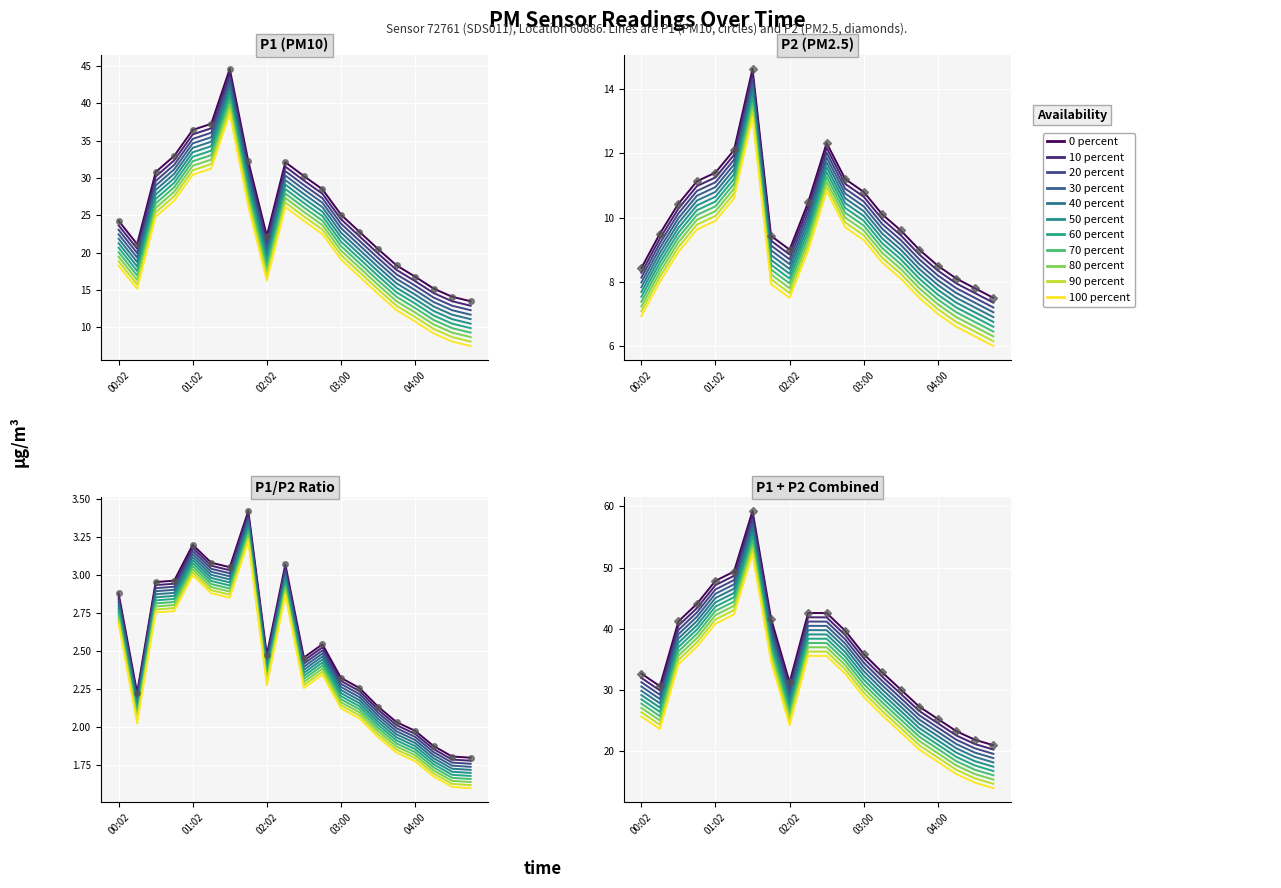

Which series has the widest spread of values?

P1